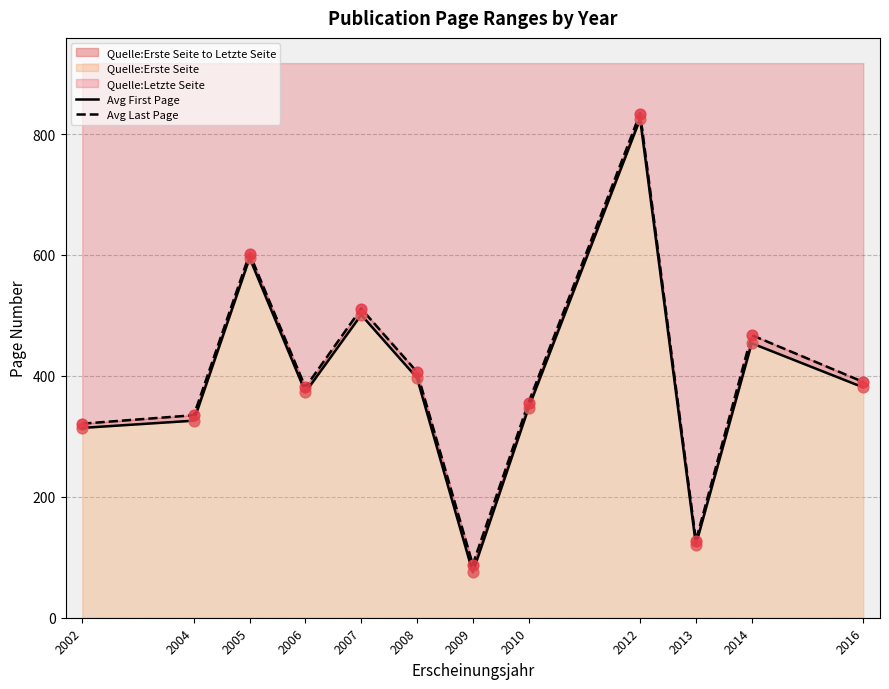

Is the value of Avg Last Page at 2008 greater than the value of Avg First Page at 2004?

Yes